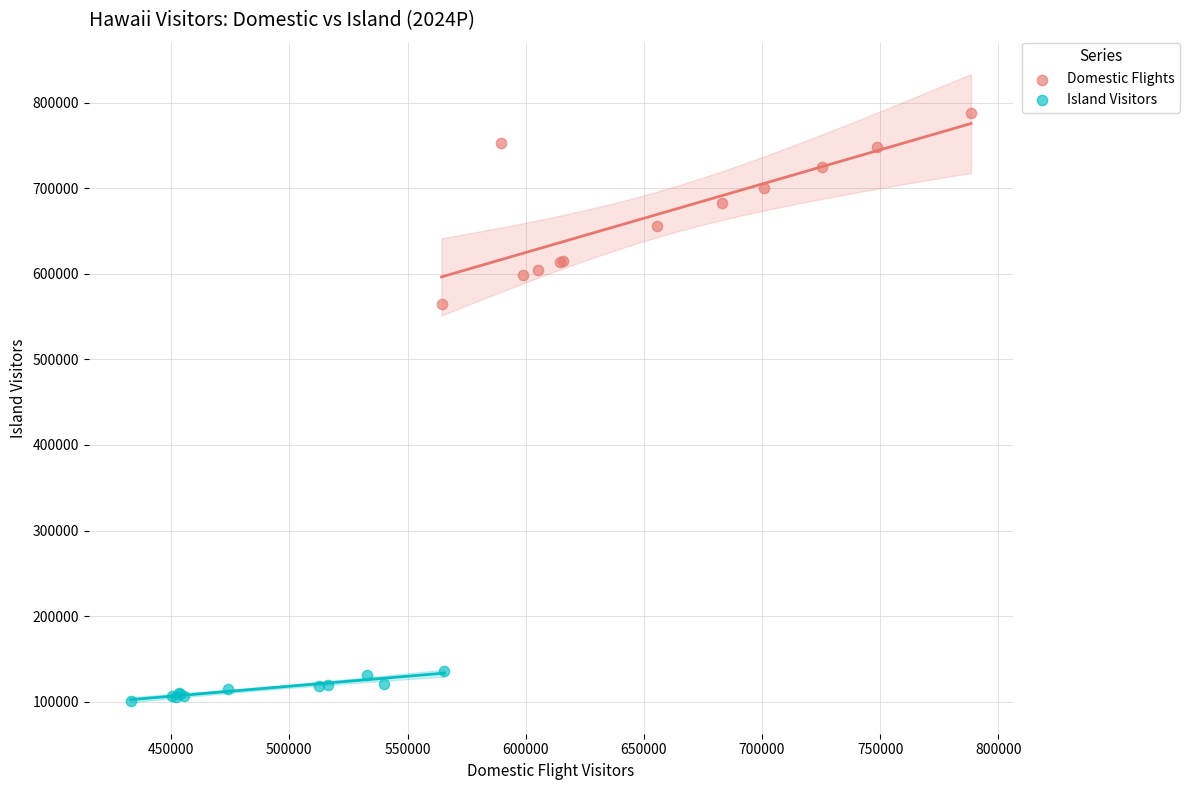

Which series has the widest spread of Y values?

Domestic Flights